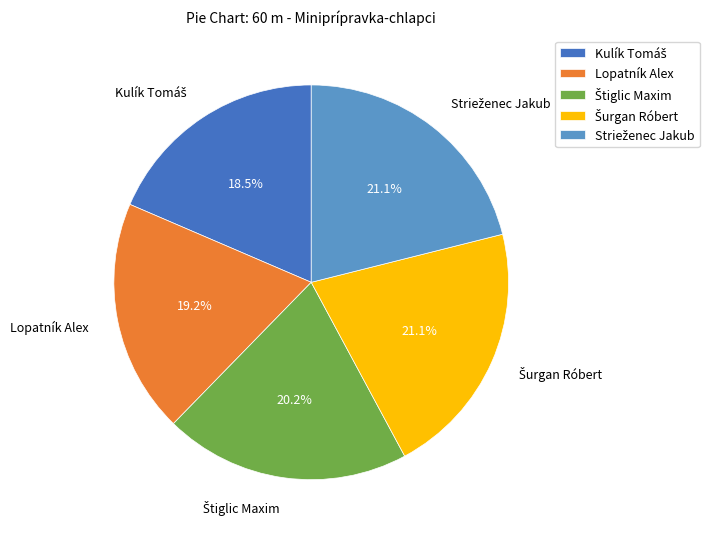

Is there a majority slice in this chart?

No